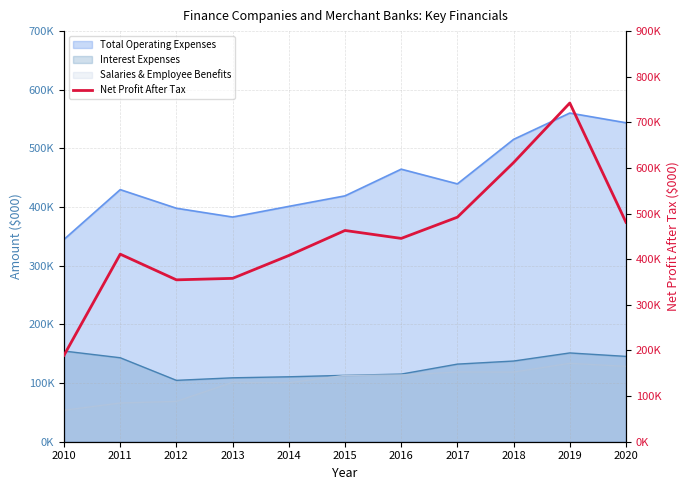

List the labels in order of value, largest first.

2019, 2018, 2017, 2020, 2015, 2016, 2011, 2014, 2013, 2012, 2010